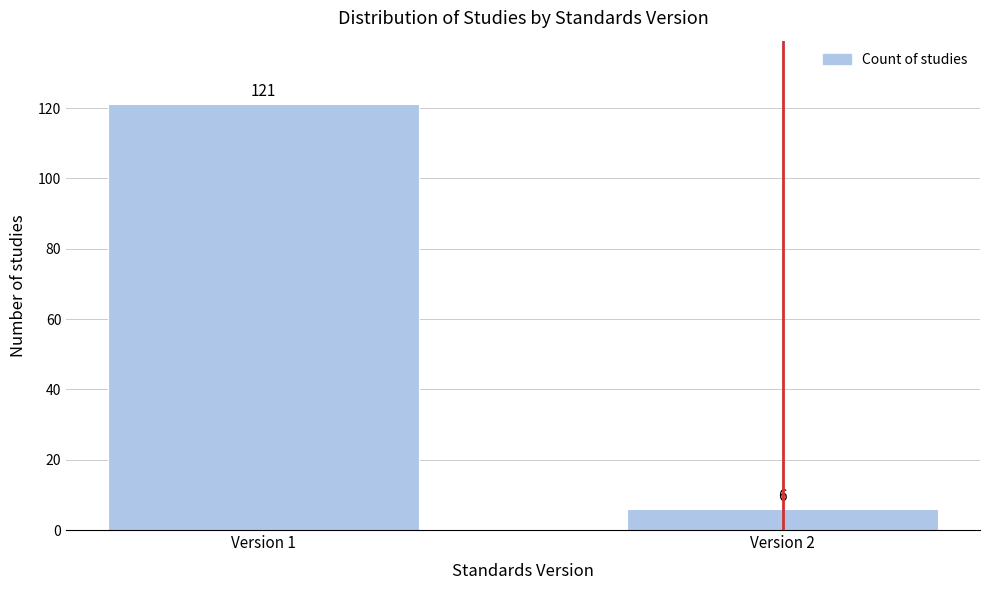

Reading left to right, transcribe all the data shown in this chart.

Version 1=121	Version 2=6